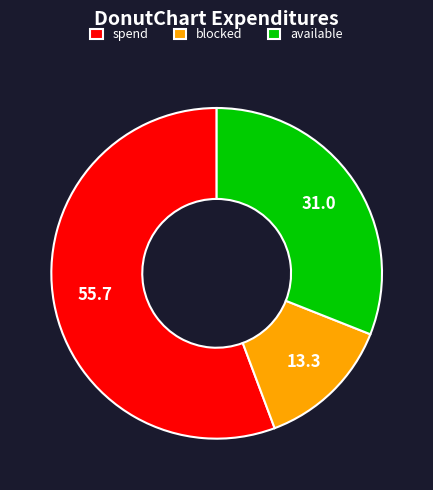

Approximately how many times larger is the value at available compared to spend?

0.6